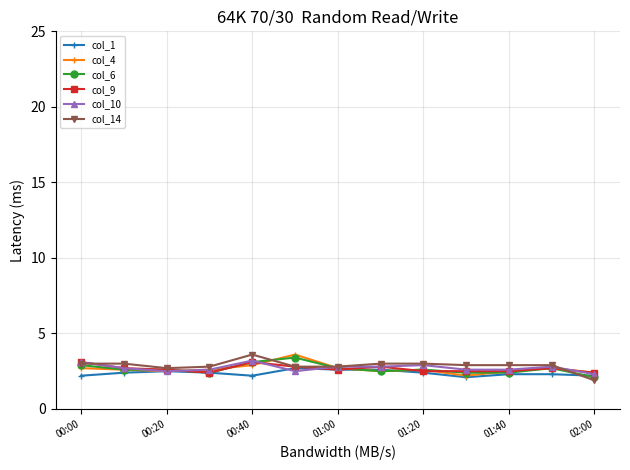

What is the minimum value shown in the chart?

1.9